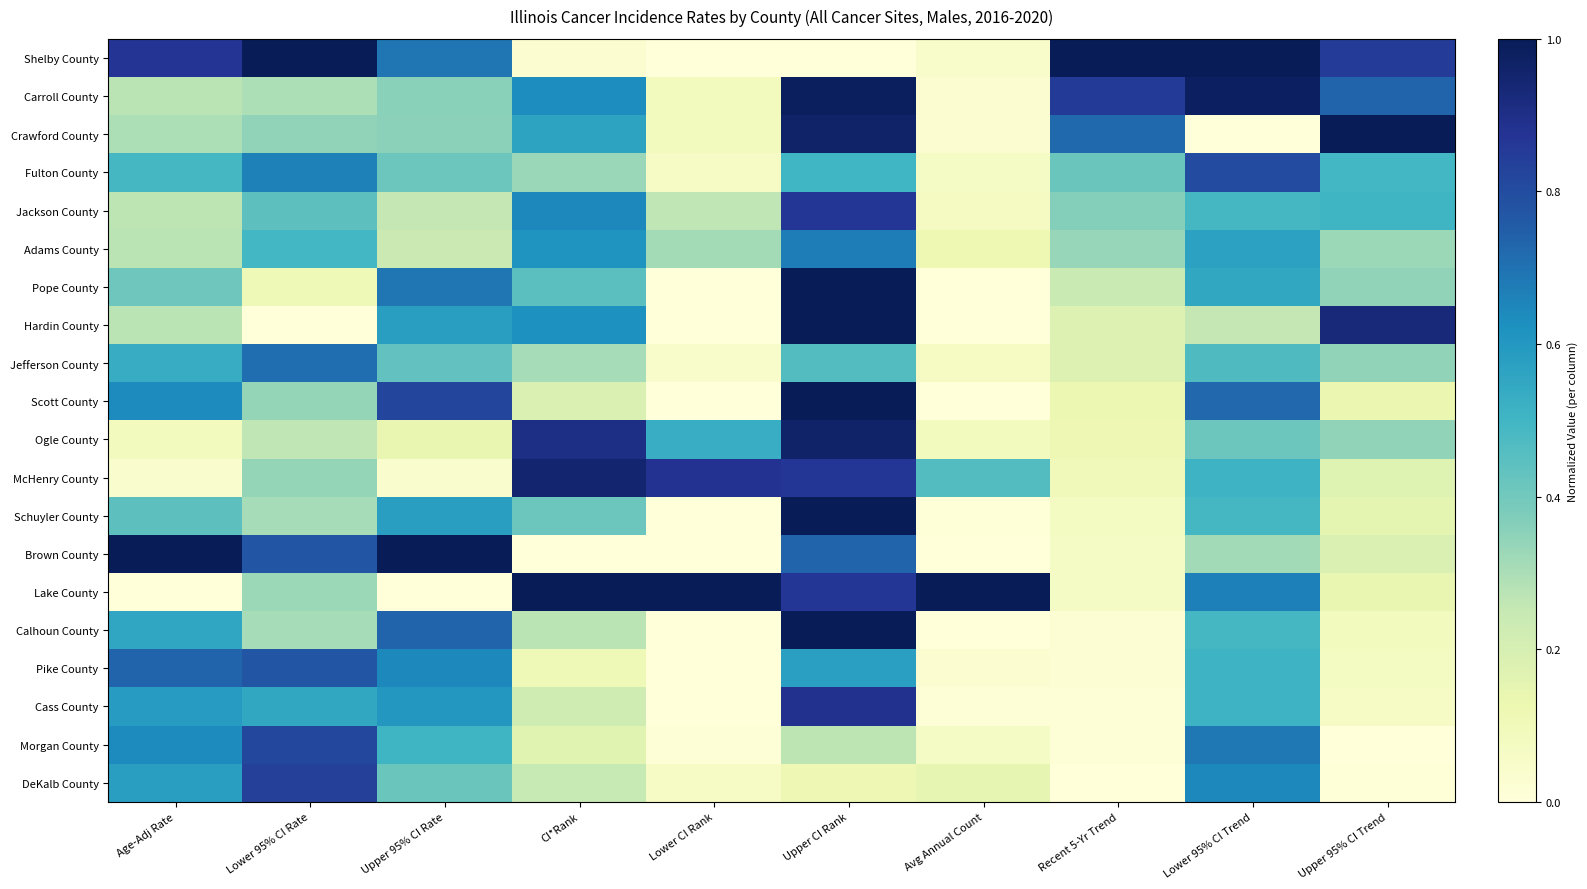

What is the greatest value displayed?

1.0